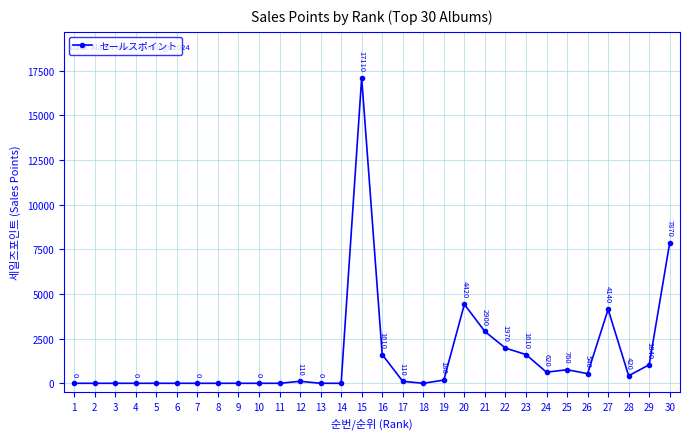

Does the chart display data point markers on the line(s)?

Yes